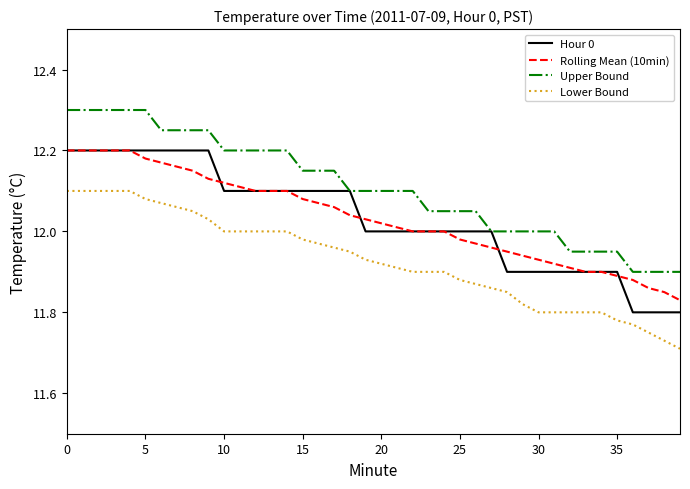

True or false: Hour 0 and Lower Bound cross at least once.

False